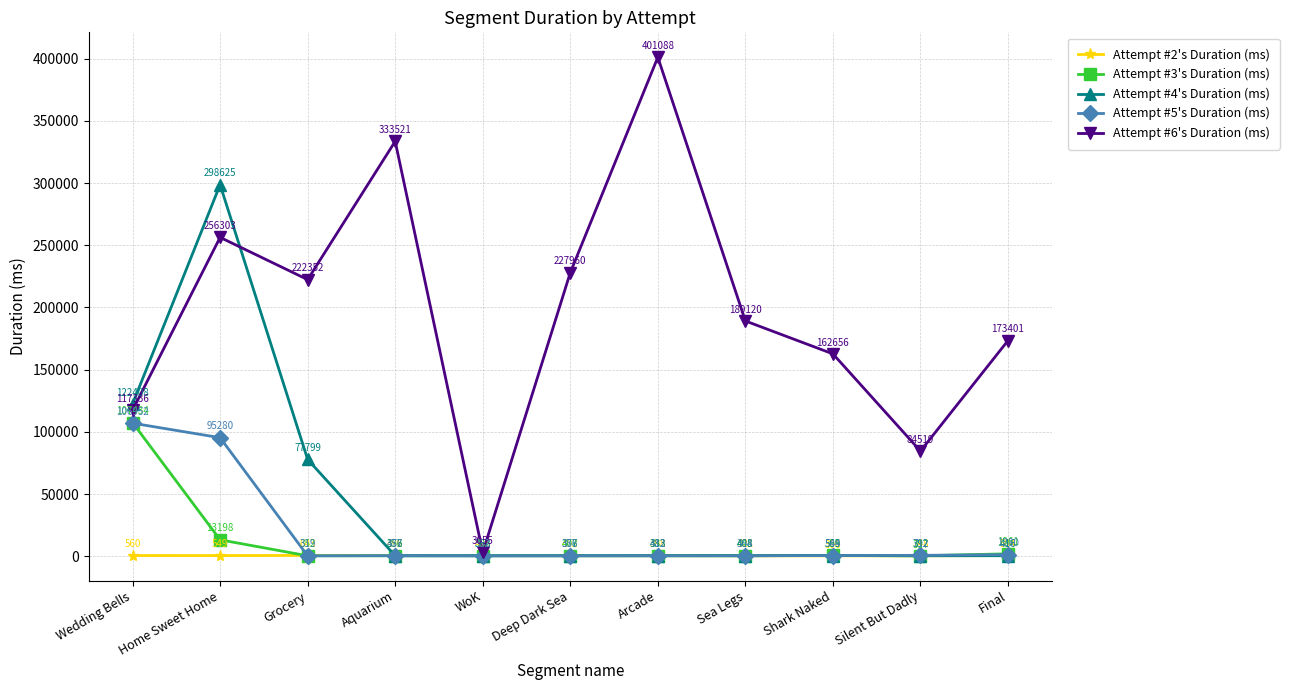

Reading left to right, extract all data points from this chart.

Attempt #2's Duration (ms): Wedding Bells=560	Home Sweet Home=549	Grocery=643	Aquarium=496	WoK=465	Deep Dark Sea=402	Arcade=398	Sea Legs=321	Shark Naked=306	Silent But Dadly=348	Final=504
Attempt #3's Duration (ms): Wedding Bells=107434	Home Sweet Home=13198	Grocery=352	Aquarium=352	WoK=392	Deep Dark Sea=408	Arcade=432	Sea Legs=448	Shark Naked=595	Silent But Dadly=317	Final=1961
Attempt #4's Duration (ms): Wedding Bells=122408	Home Sweet Home=298625	Grocery=77799	Aquarium=376	WoK=368	Deep Dark Sea=377	Arcade=383	Sea Legs=408	Shark Naked=569	Silent But Dadly=392	Final=416
Attempt #5's Duration (ms): Wedding Bells=106952	Home Sweet Home=95280	Grocery=319	Aquarium=457	WoK=352	Deep Dark Sea=356	Arcade=412	Sea Legs=384	Shark Naked=544	Silent But Dadly=712	Final=1280
Attempt #6's Duration (ms): Wedding Bells=117336	Home Sweet Home=256303	Grocery=222352	Aquarium=333521	WoK=3055	Deep Dark Sea=227960	Arcade=401088	Sea Legs=189120	Shark Naked=162656	Silent But Dadly=84519	Final=173401